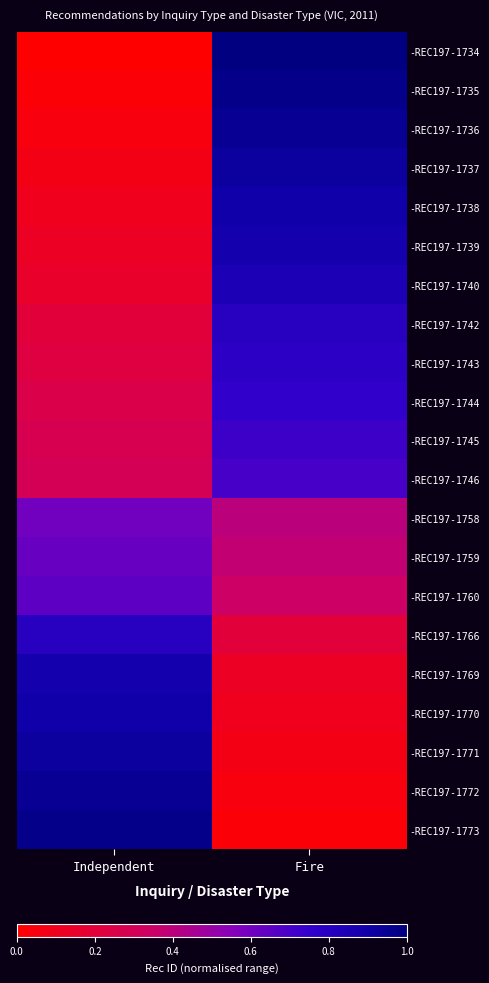

At how many categories does at least one series exceed 0?

2